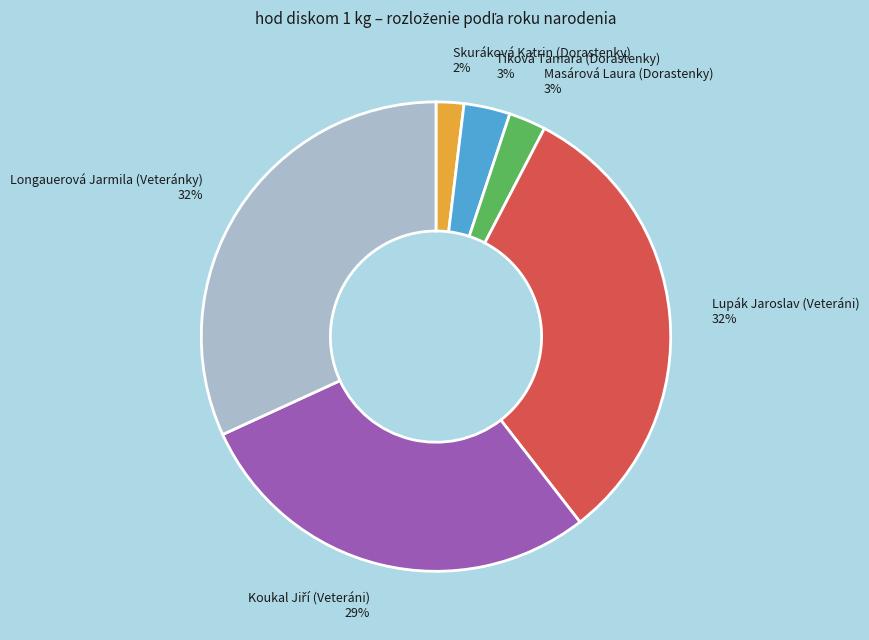

To the nearest percent, what is the difference between the largest and smallest slice percentages?

30%